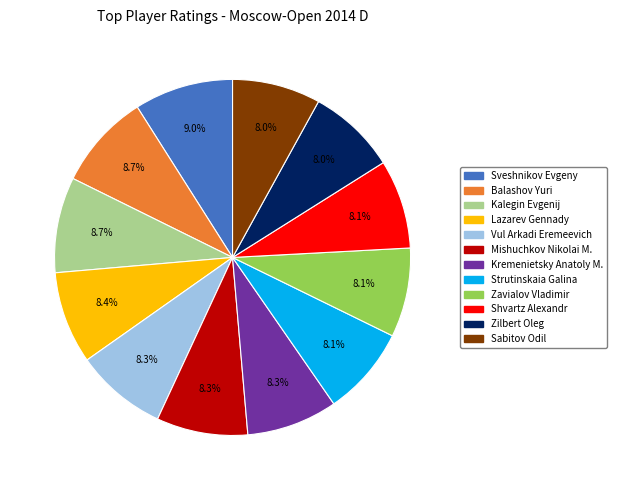

What is the ratio of the value at Lazarev Gennady to the value at Strutinskaia Galina?

1.0